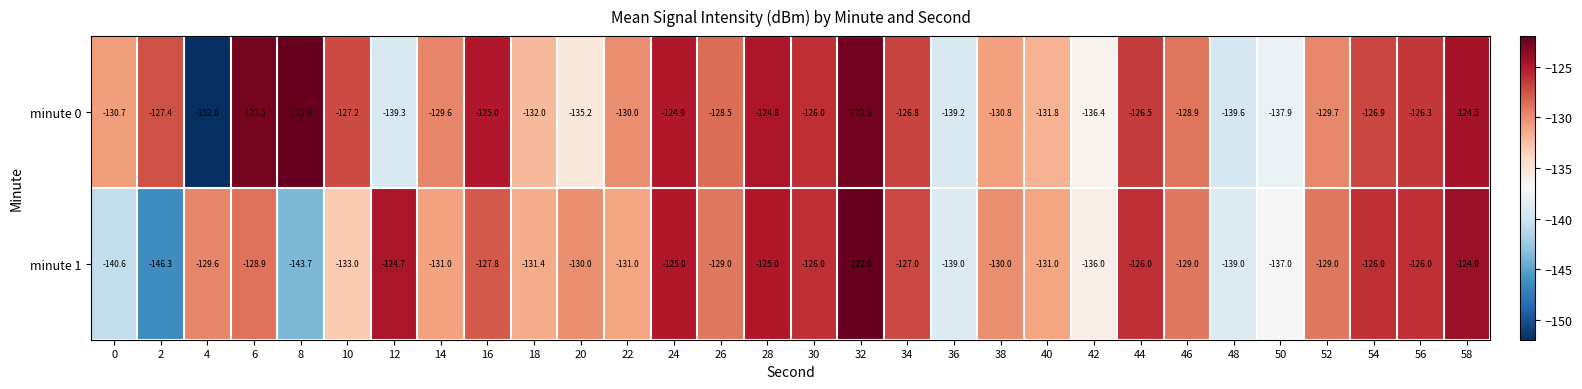

What is the smallest value displayed?

-152.0